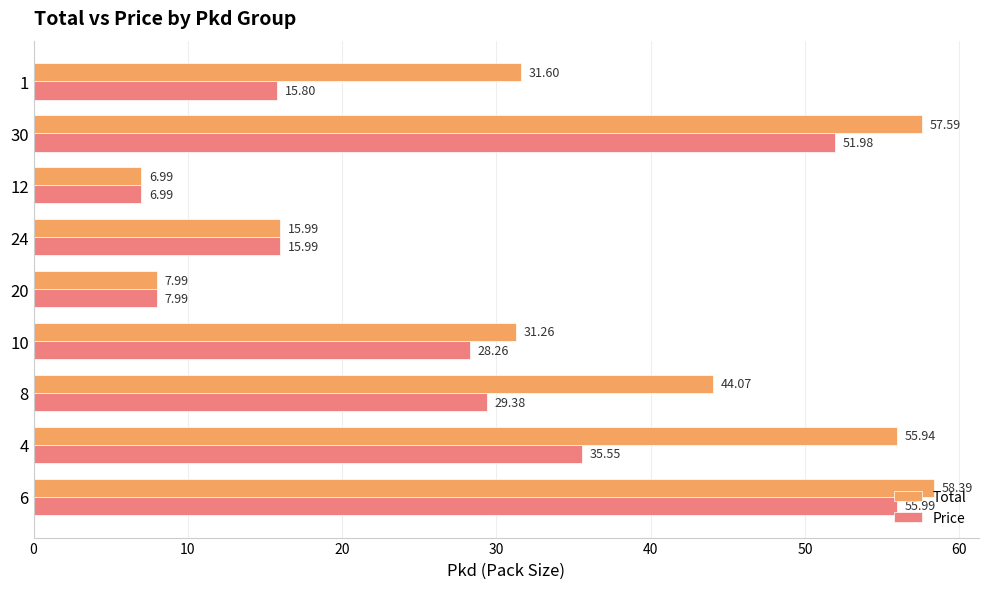

What is the average value of the Price series?

27.5